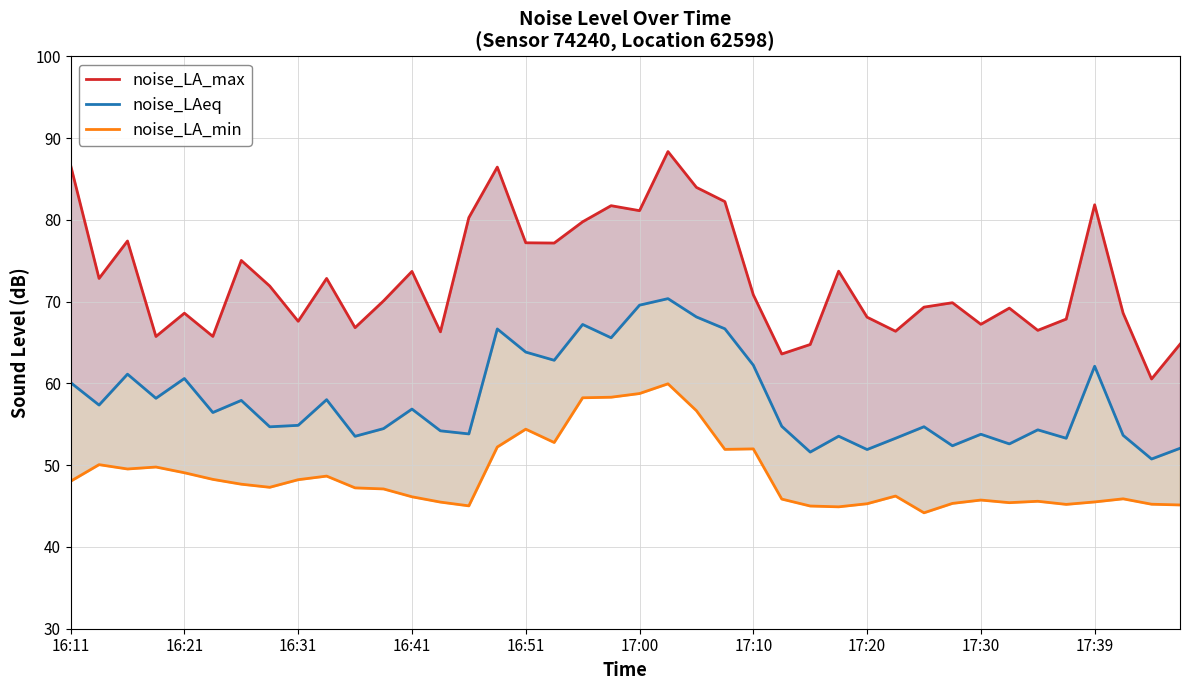

True or false: noise_LA_max and noise_LA_min cross at least once.

False